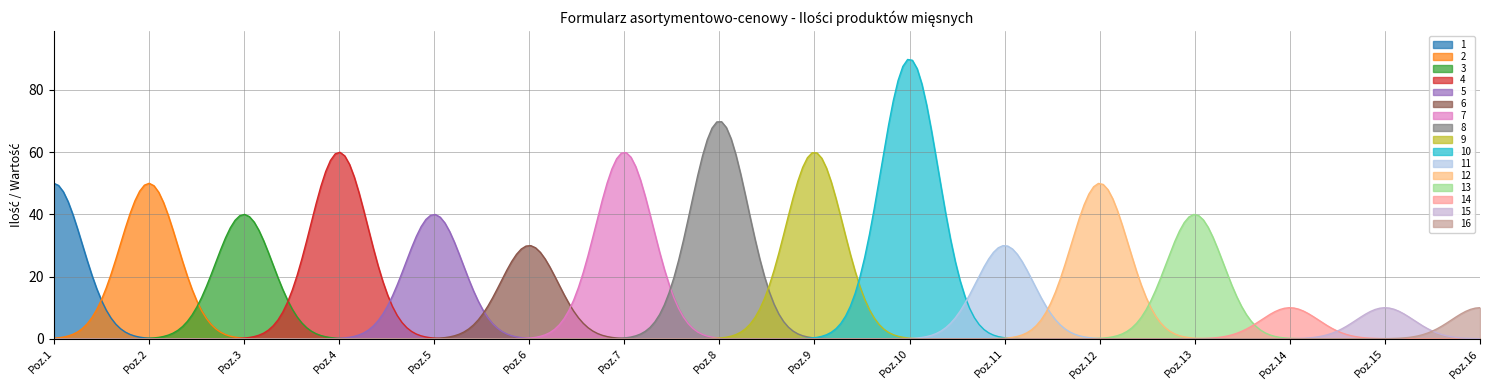

What is the maximum value for 4?

60.0